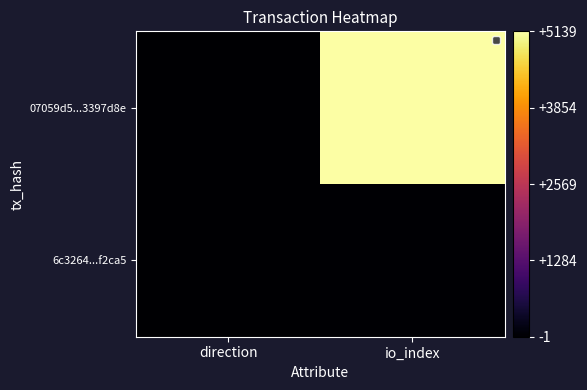

At direction, list the series in order from smallest to largest.

07059d5...3397d8e, 6c3264...f2ca5